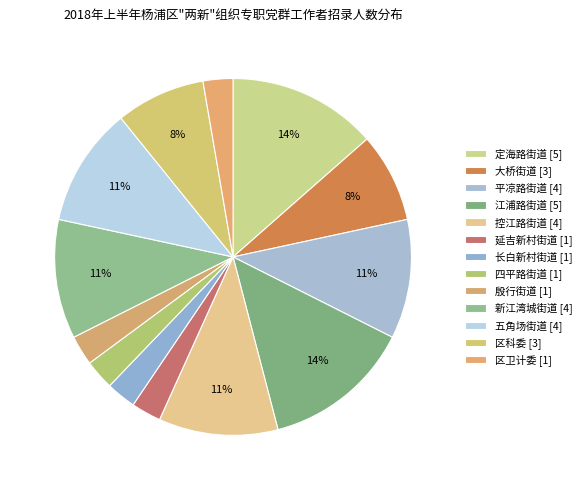

What is the change in value from 江浦路街道 to 四平路街道?

-4